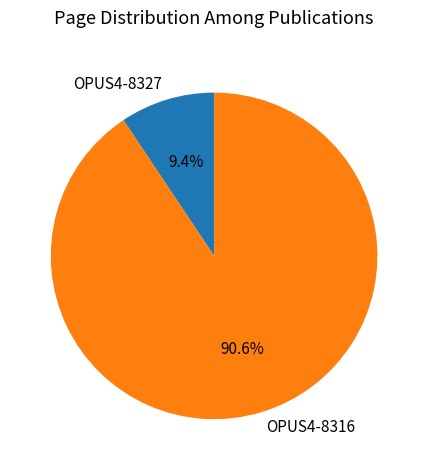

The OPUS4-8327 slice represents 9% of the pie. True or false?

True